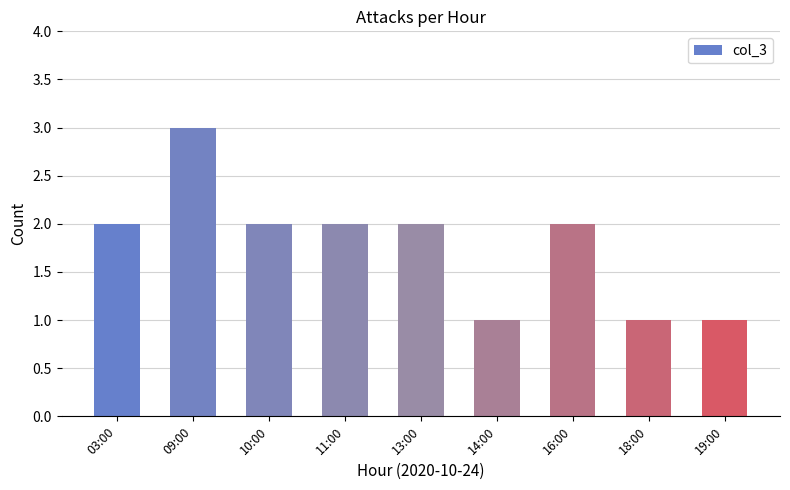

Which category has the highest value across all series?

09:00